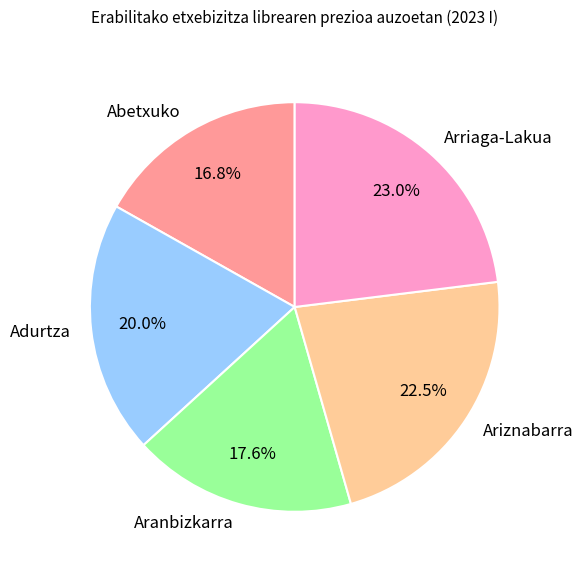

How many slices are in this pie chart?

5